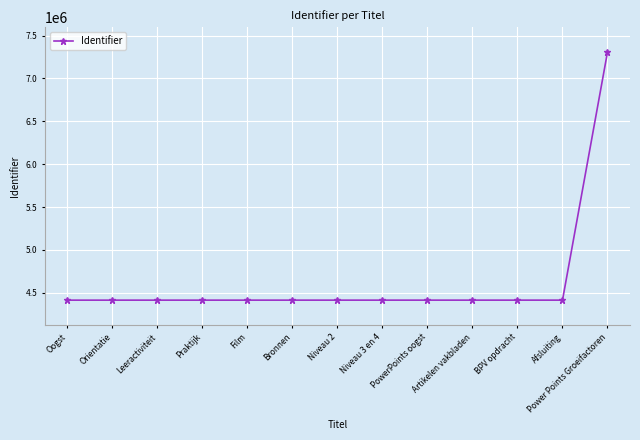

What is the change in value from Praktijk to BPV opdracht?

+74